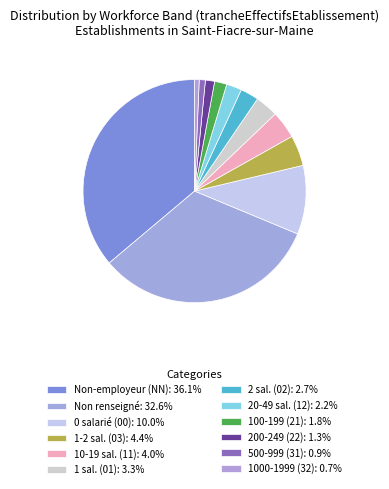

How many segments does this pie chart have?

12